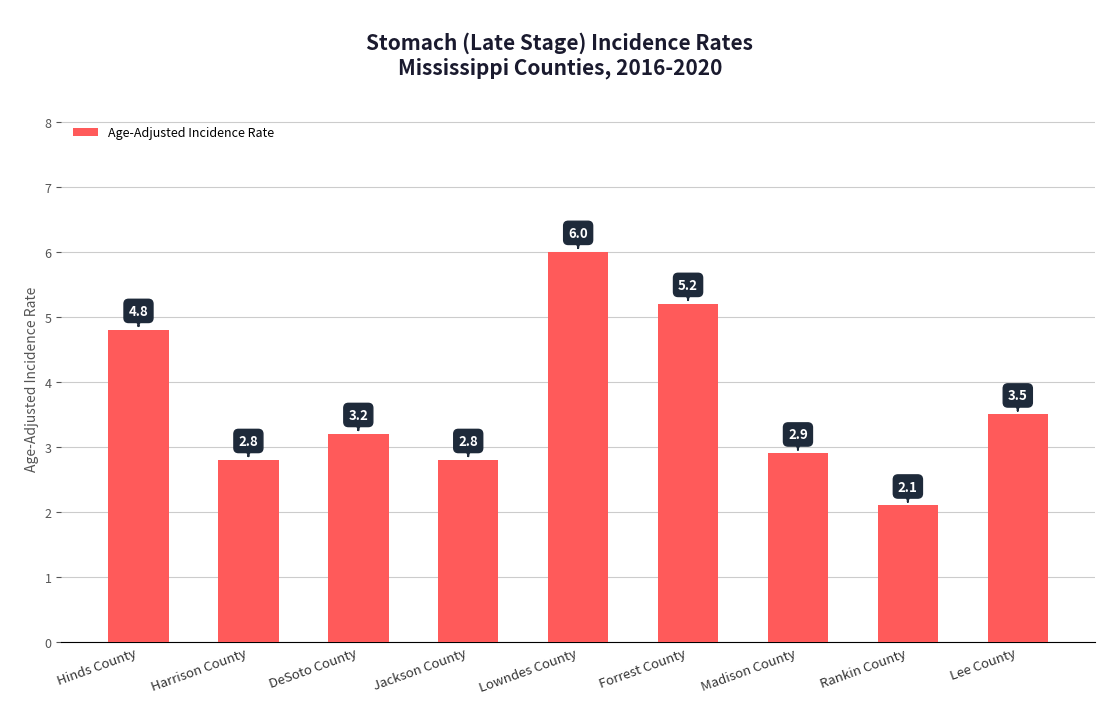

What is the label of the 8th bar from the left?

Rankin County